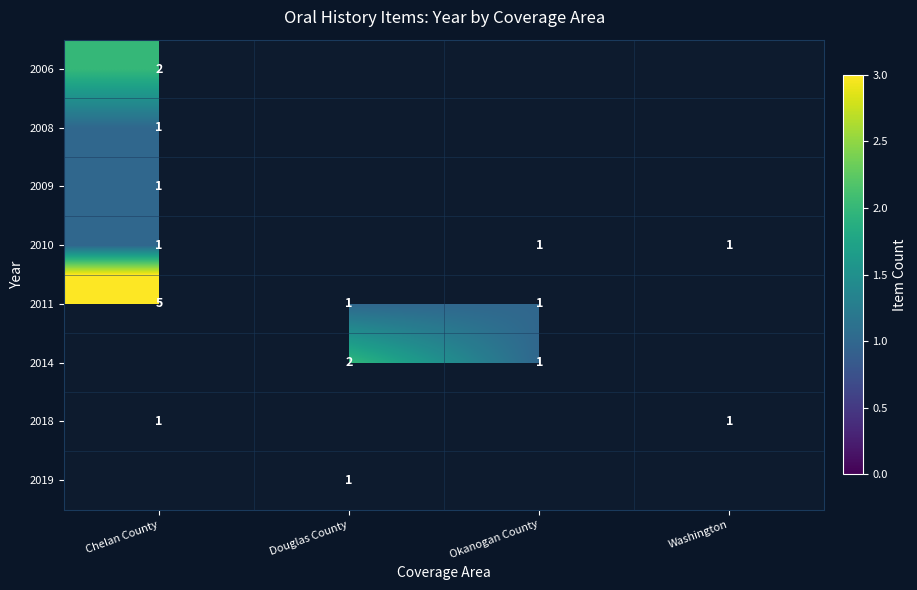

Which category has the highest value across all series?

Chelan County